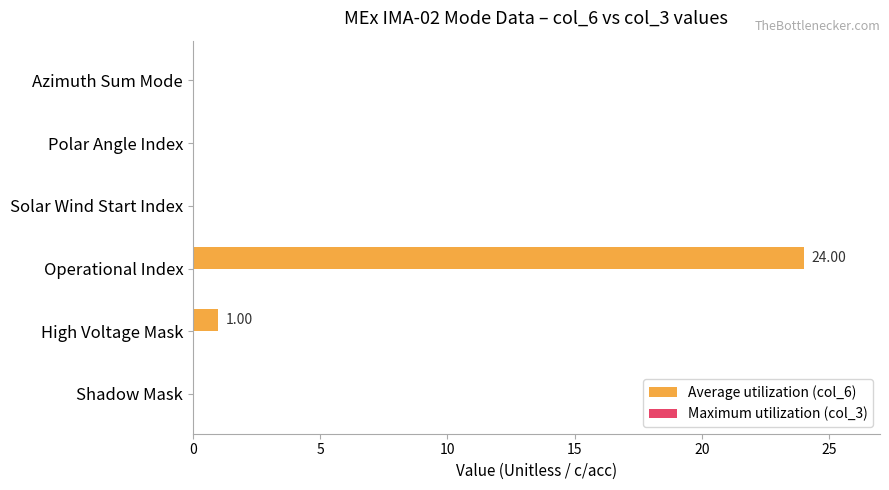

Where is the data nearest to the value 12?

High Voltage Mask